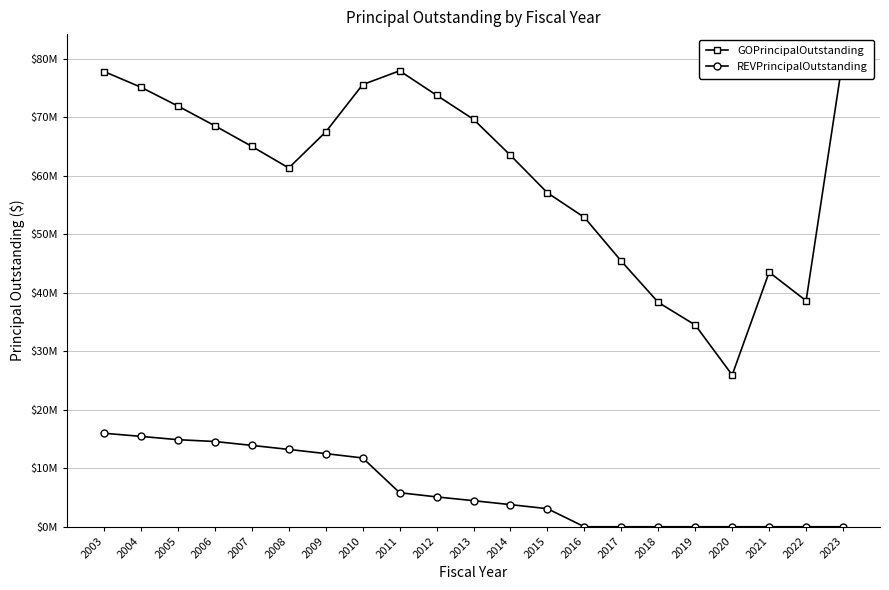

How many distinct data groups are displayed?

2